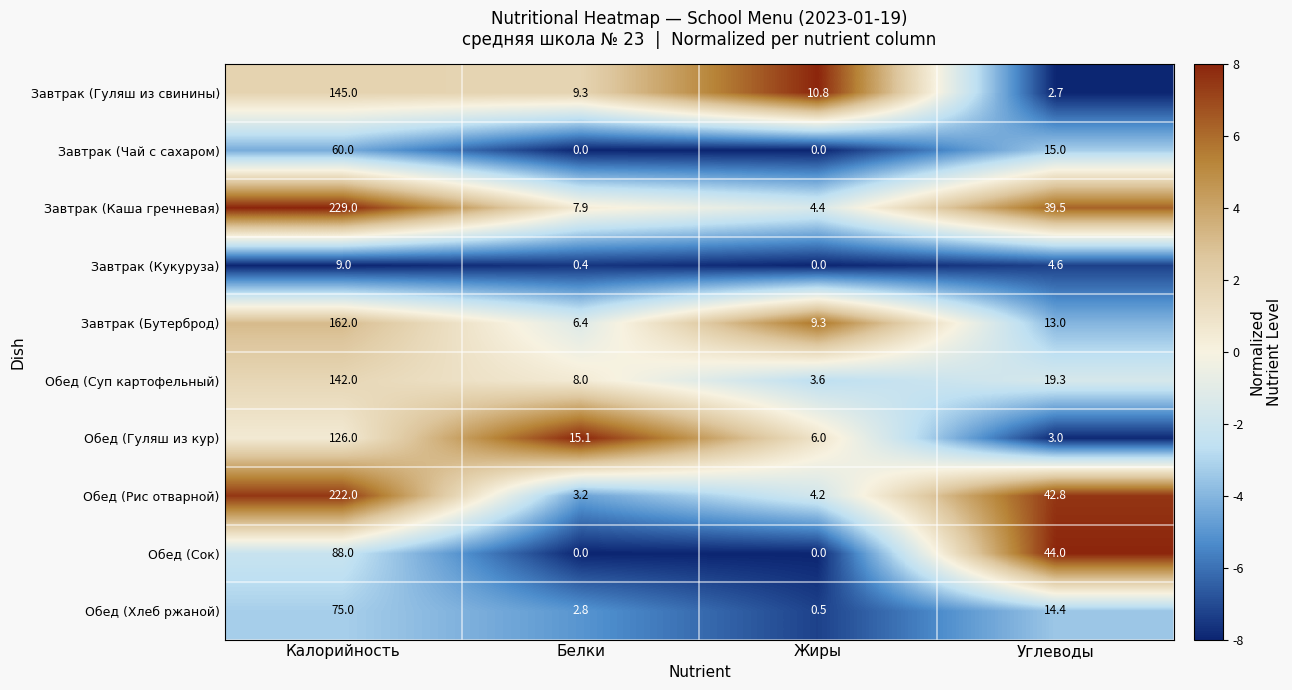

What is the total value across all series at Калорийность?

1258.0